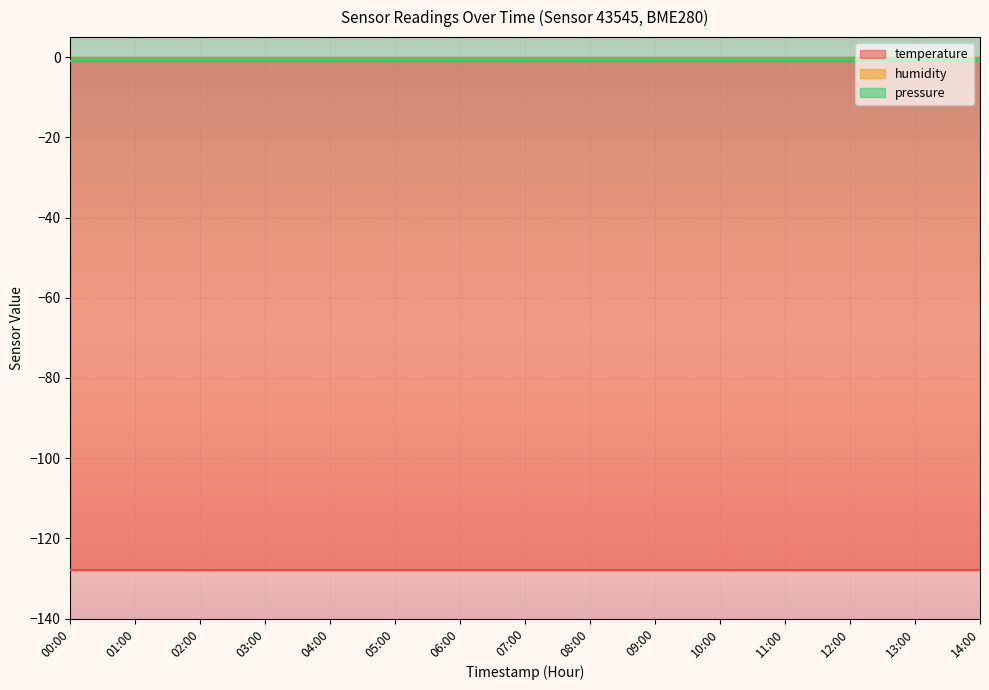

The humidity series shows 0 at 00:00. True or false?

False